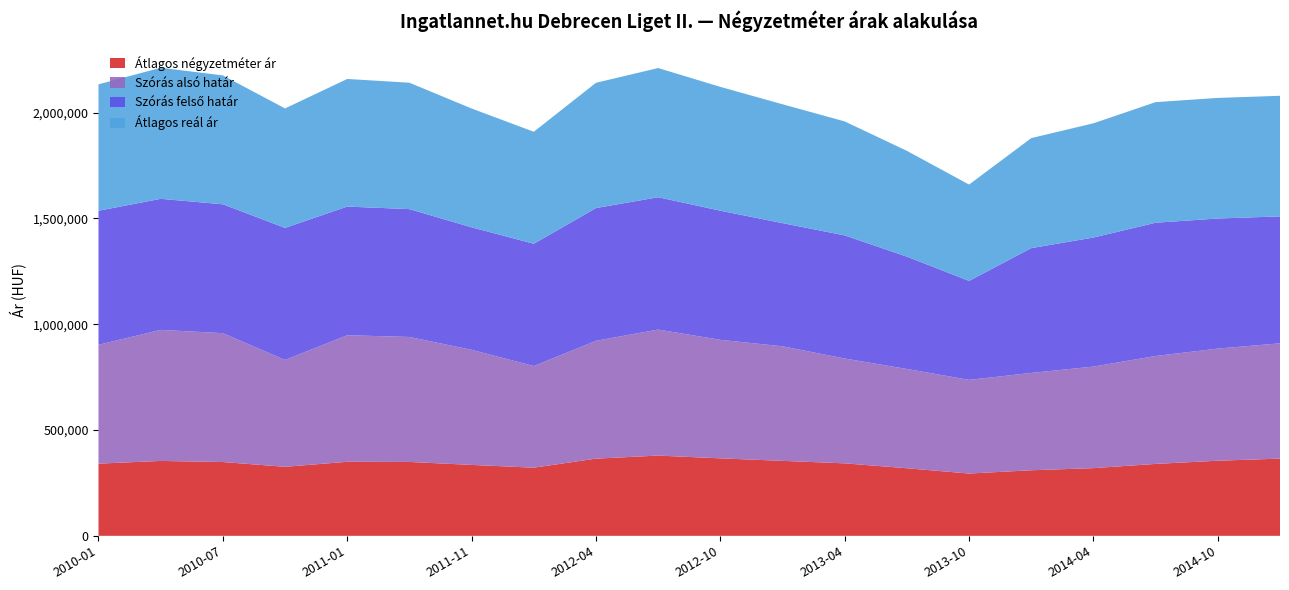

Reading left to right, extract all data points from this chart.

Átlagos négyzetméter ár: 2010-01=341226	2010-04=354014	2010-07=348900	2010-10=326295	2011-01=349962	2011-03=349229	2011-11=335238	2012-01=322149	2012-04=364919	2012-07=379294	2012-10=366196	2013-01=354375	2013-04=342631	2013-07=319466	2013-10=294442	2014-01=310000	2014-04=320000	2014-07=340000	2014-10=355000	2015-01=365000
Szórás alsó határ: 2010-01=561789	2010-04=619499	2010-07=609146	2010-10=504888	2011-01=598248	2011-03=590759	2011-11=543998	2012-01=480553	2012-04=556936	2012-07=595698	2012-10=560318	2013-01=541528	2013-04=495534	2013-07=469254	2013-10=442742	2014-01=460000	2014-04=480000	2014-07=510000	2014-10=530000	2015-01=545000
Szórás felső határ: 2010-01=633485	2010-04=619499	2010-07=609146	2010-10=624408	2011-01=608148	2011-03=604293	2011-11=579132	2012-01=577999	2012-04=627418	2012-07=625522	2012-10=610352	2013-01=582186	2013-04=581940	2013-07=530970	2013-10=467870	2014-01=590000	2014-04=610000	2014-07=630000	2014-10=615000	2015-01=600000
Átlagos reál ár: 2010-01=597637	2010-04=619499	2010-07=609146	2010-10=564648	2011-01=603198	2011-03=597526	2011-11=561565	2012-01=529276	2012-04=592177	2012-07=610610	2012-10=585335	2013-01=561857	2013-04=538737	2013-07=500112	2013-10=455306	2014-01=520000	2014-04=540000	2014-07=570000	2014-10=570000	2015-01=570000